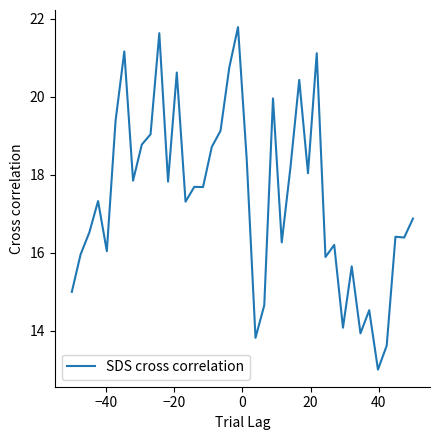

How many distinct data groups are displayed?

1